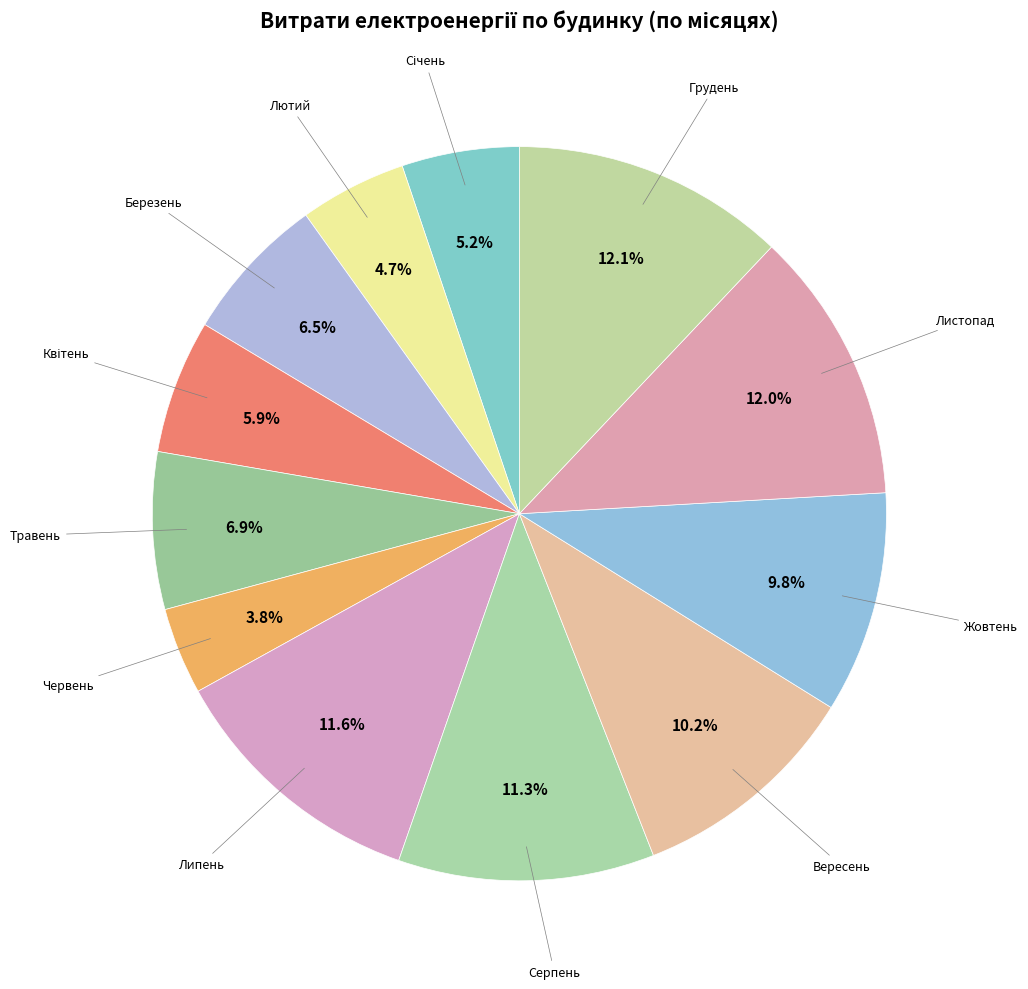

How many slices are in this pie chart?

12